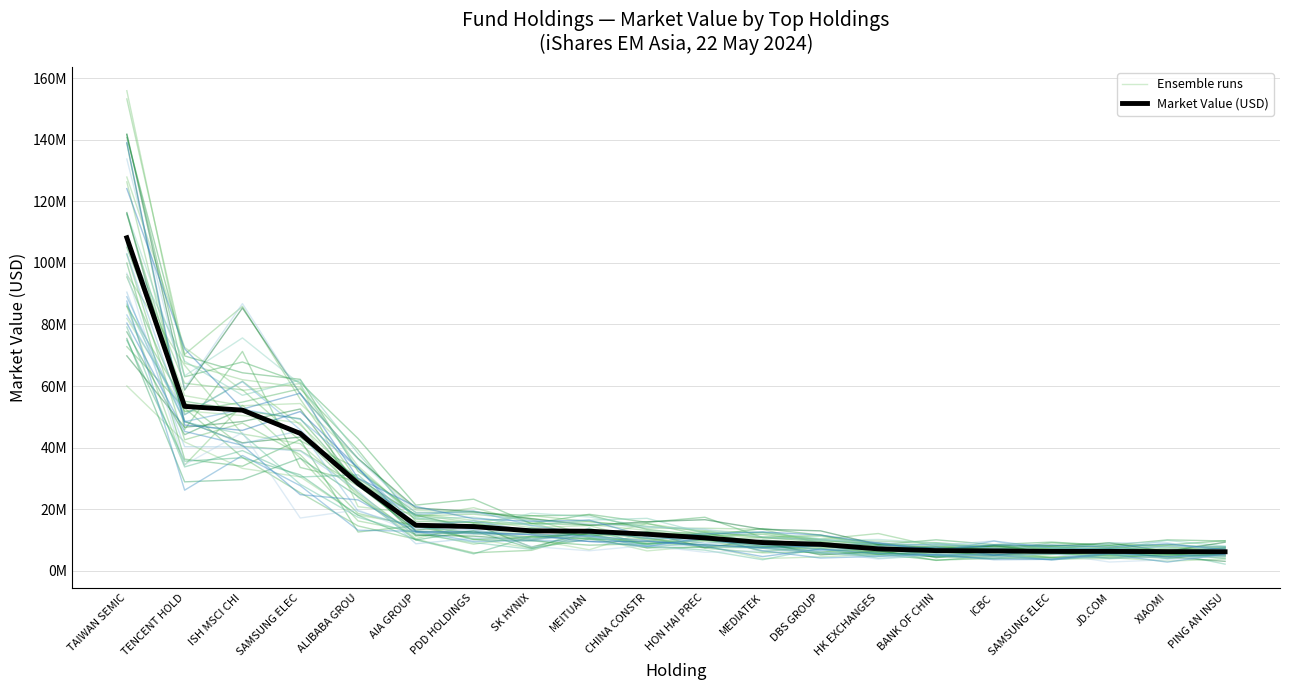

True or false: Market Value (USD) and Ensemble runs cross at least once.

True